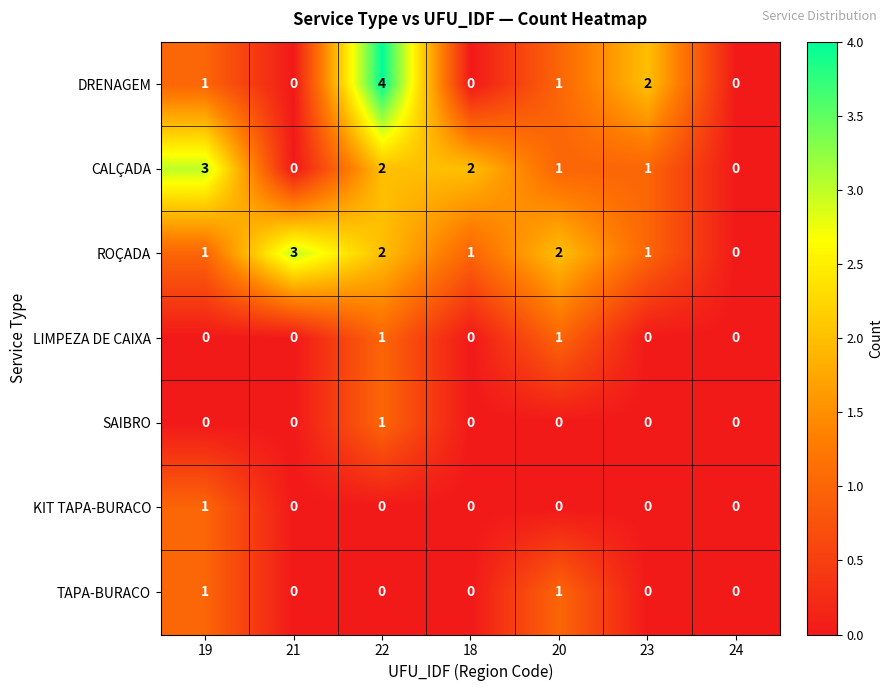

How many values in SAIBRO are above zero?

1